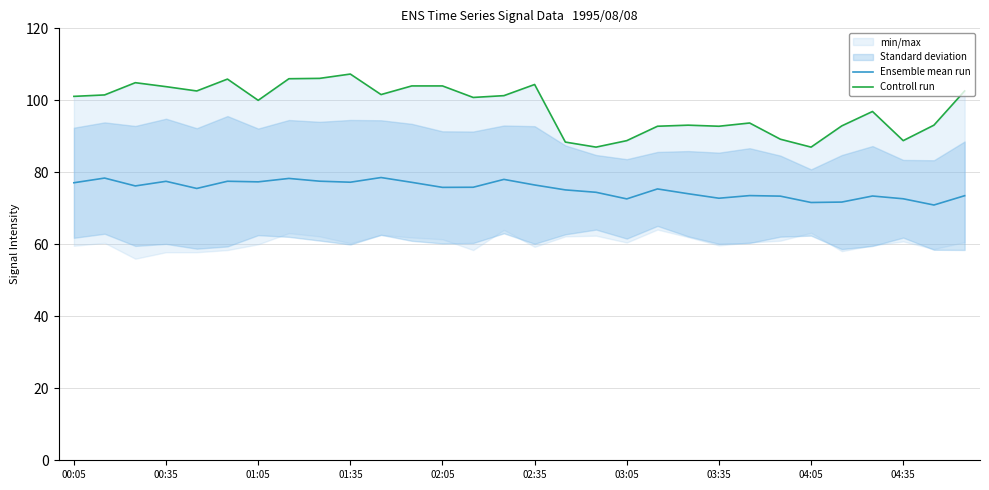

What is the spread (max minus min) of values at 17?

12.5